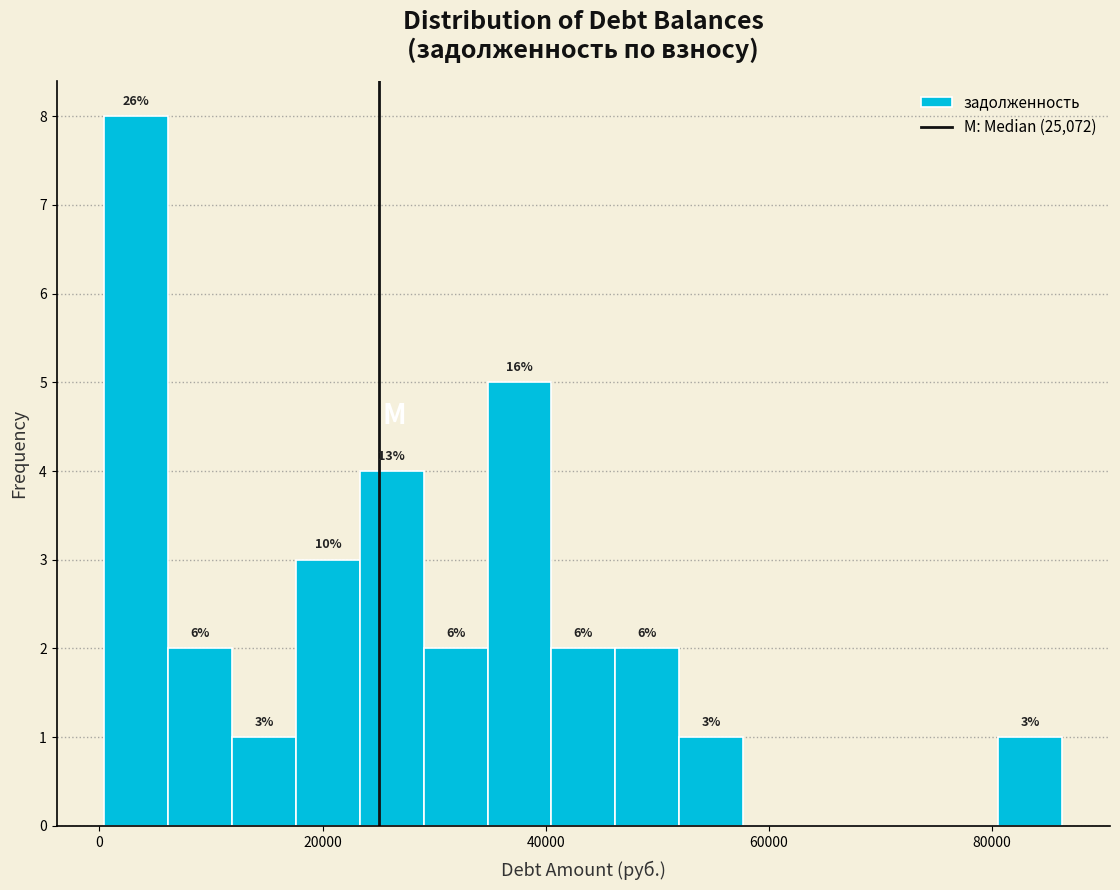

Around what value on the x-axis is the tallest bar? Give the approximate position of its centre, as read against the axis.

4000